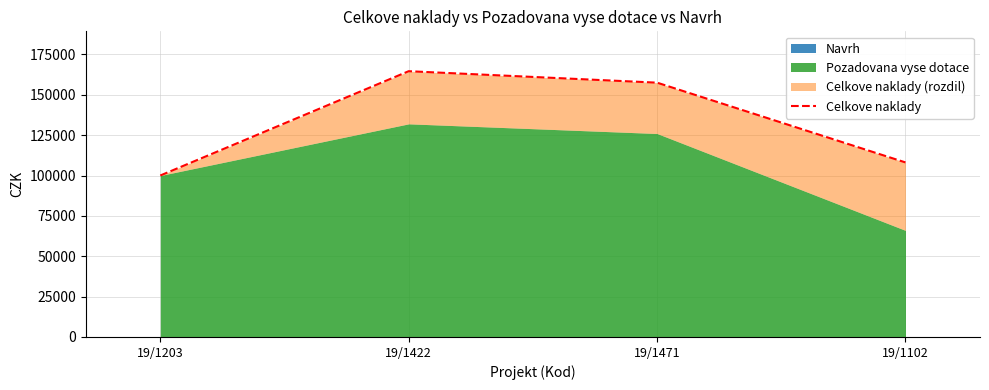

How many interior local peaks (higher than both neighbors) does the data have?

1